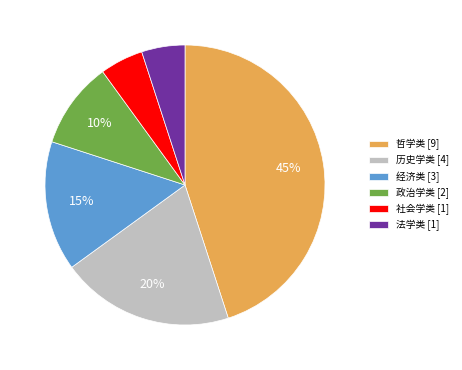

What percentage is the 历史学类 slice, to the nearest percent?

20%